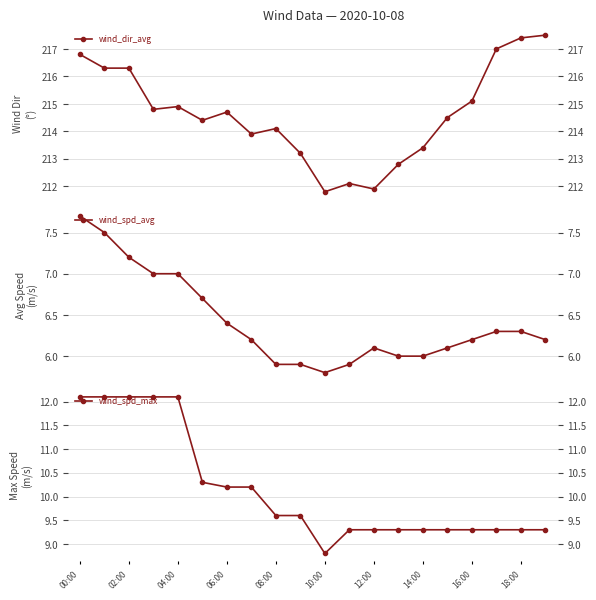

Which label corresponds to the smallest value in the chart?

10:00